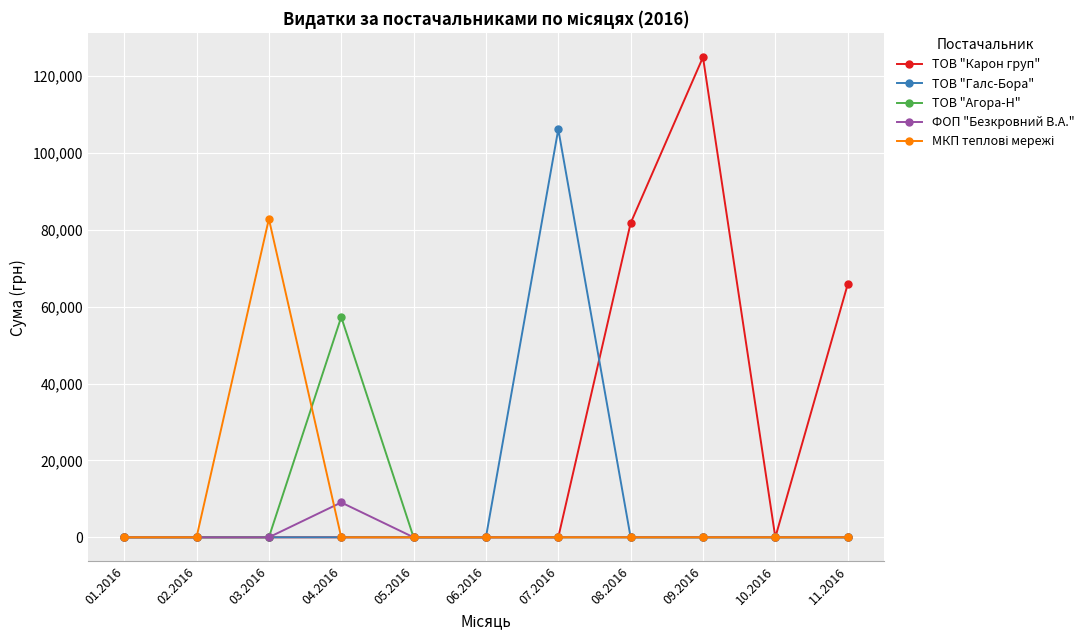

Which series has the largest range (max minus min)?

ТОВ "Карон груп"